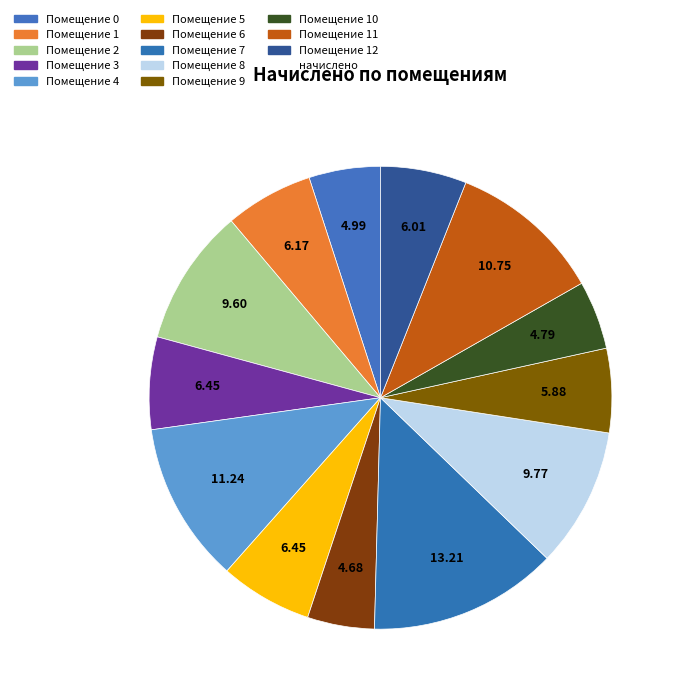

Is there any slice that represents more than half of the pie?

No